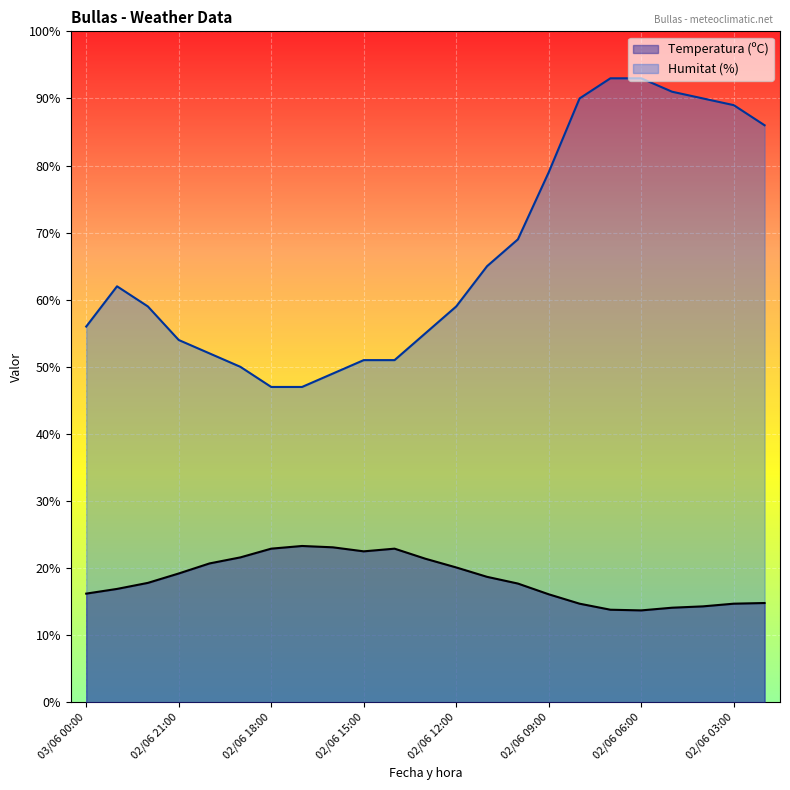

True or false: Humitat (%) and Temperatura (ºC) cross at least once.

False